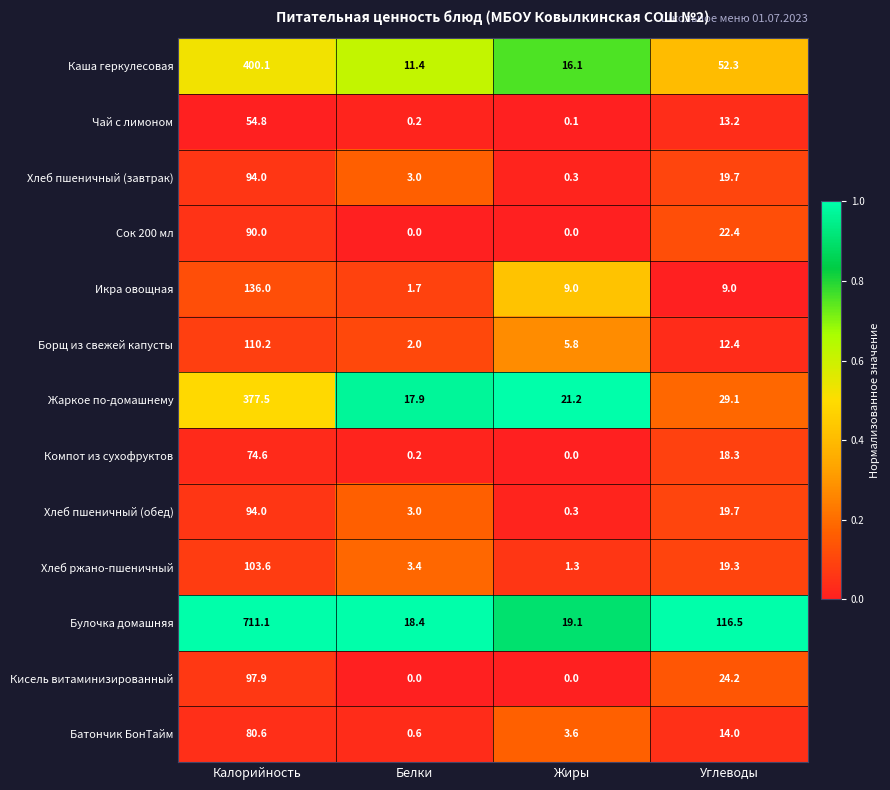

What is the difference between the Кисель витаминизированный values at Белки and Углеводы?

24.2